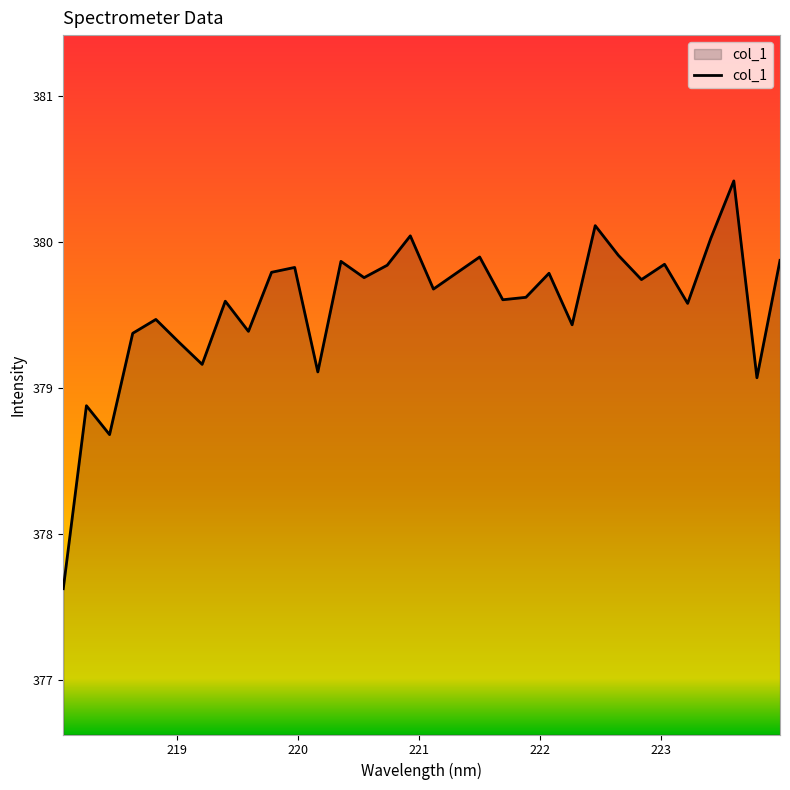

What is the maximum value shown in the chart?

380.4